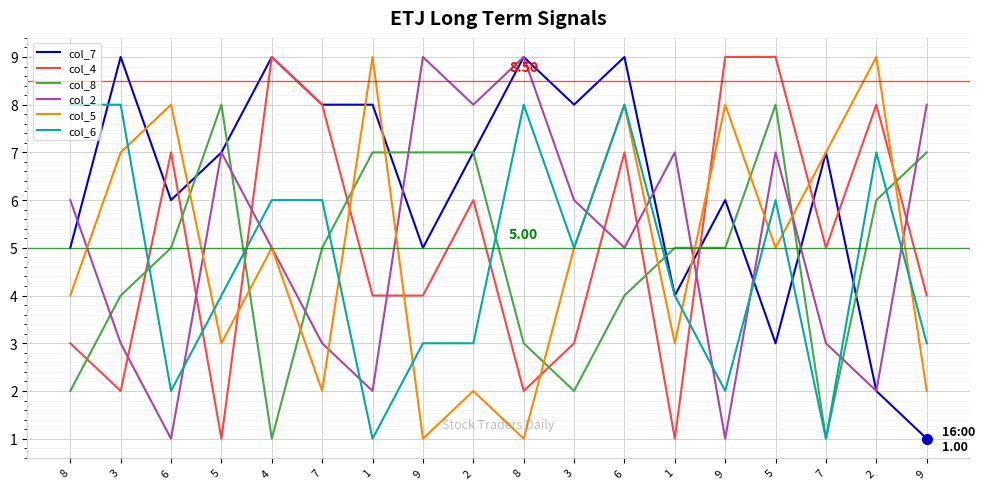

What is the minimum value shown in the chart?

1